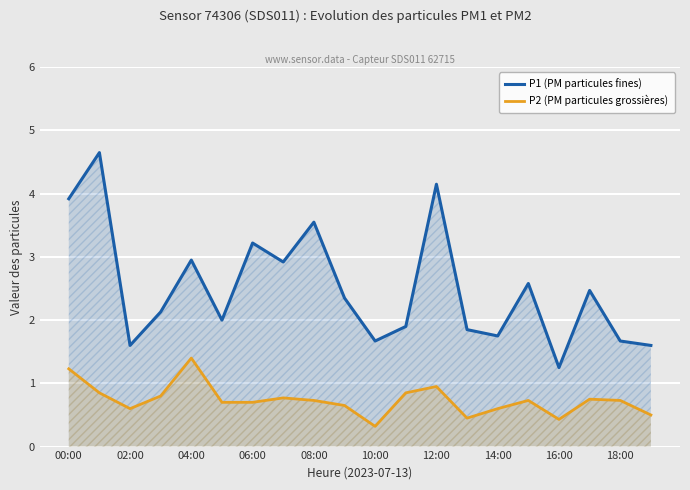

How many interior local valleys does the P1 (PM particules fines) series have?

6